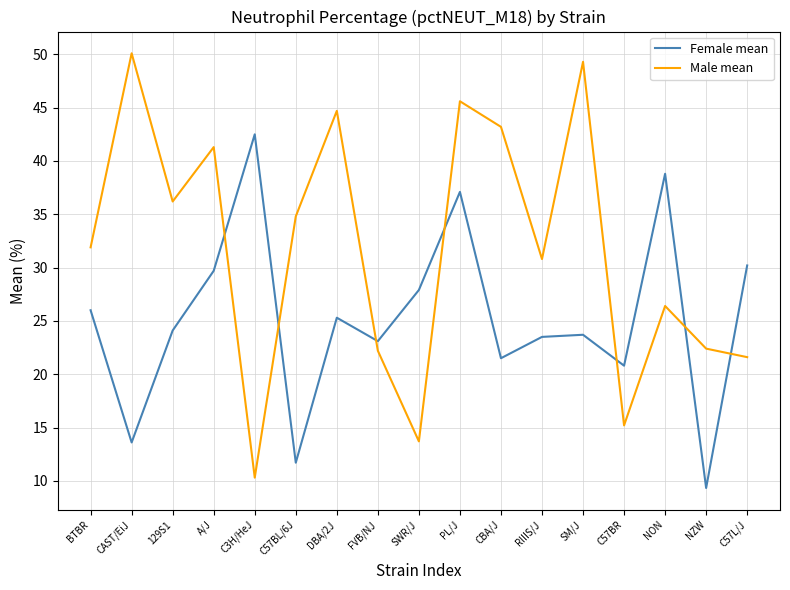

What position from the left is NZW?

16